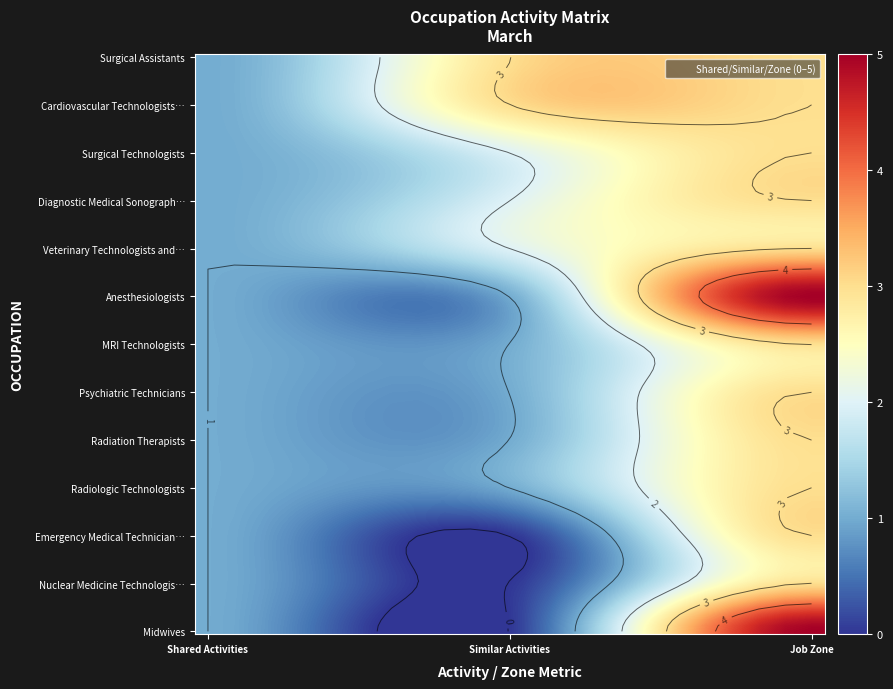

Reading left to right, transcribe all the data shown in this chart.

Surgical Assistants: 0=1	1=3	2=3
Cardiovascular Technologists and Technicians: 0=1	1=3	2=3
Surgical Technologists: 0=1	1=2	2=3
Diagnostic Medical Sonographers: 0=1	1=2	2=3
Veterinary Technologists and Technicians: 0=1	1=2	2=3
Anesthesiologists: 0=1	1=1	2=5
MRI Technologists: 0=1	1=1	2=3
Psychiatric Technicians: 0=1	1=1	2=3
Radiation Therapists: 0=1	1=1	2=3
Radiologic Technologists: 0=1	1=1	2=3
Emergency Medical Technicians: 0=1	1=0	2=3
Nuclear Medicine Technologists: 0=1	1=0	2=3
Midwives: 0=1	1=0	2=5